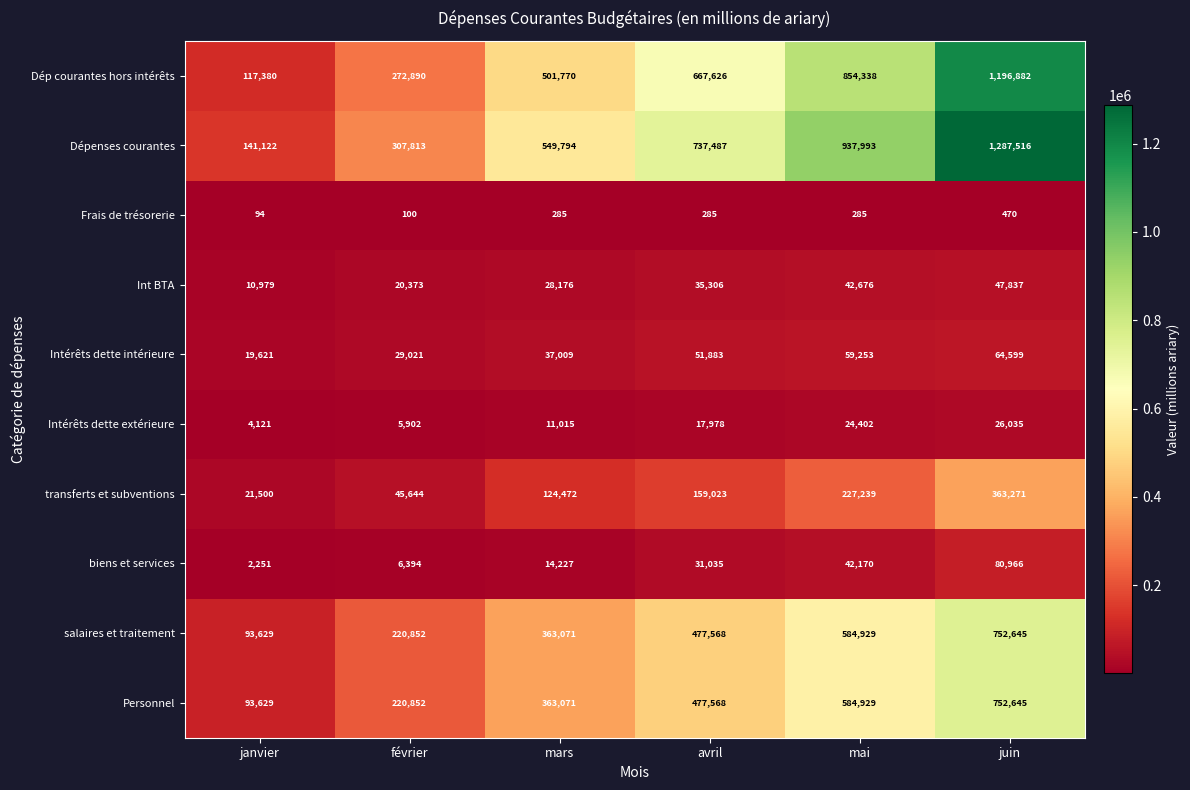

What is the difference between the highest and lowest values at janvier?

141028